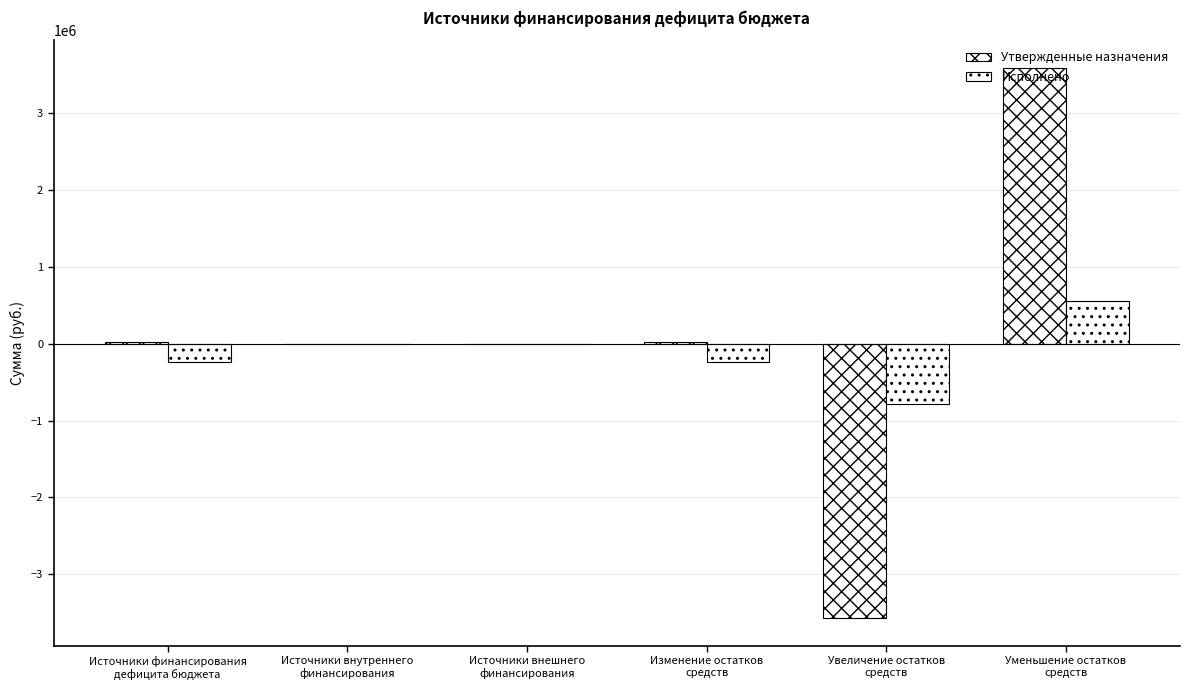

How many data points in Утвержденные назначения are above 23211?

3